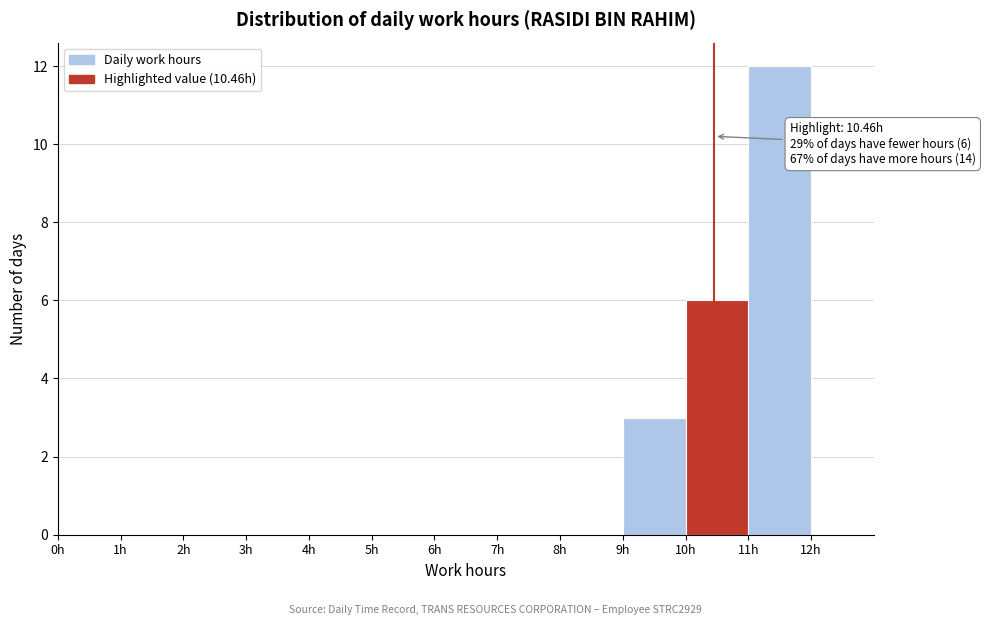

Over which range of the x-axis is the bar tallest?

11 to 12